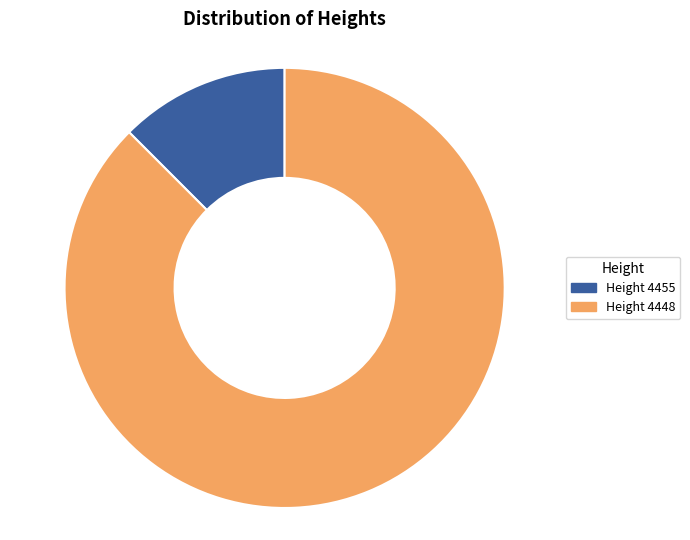

Is there a majority slice in this chart?

Yes